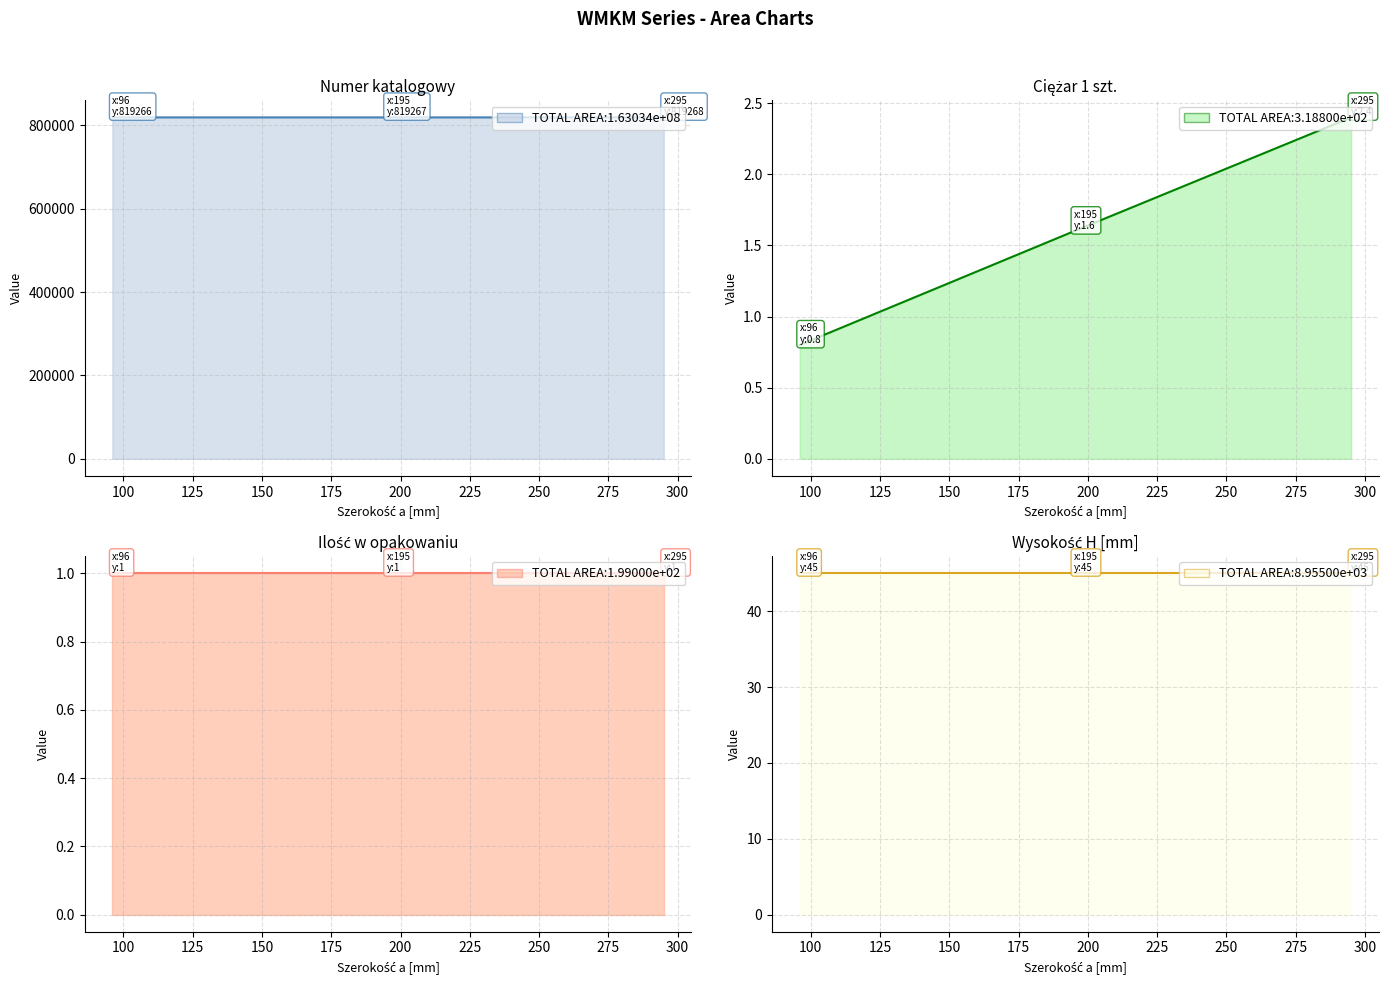

Count the Numer katalogowy values in the range 819266 to 819268.

3